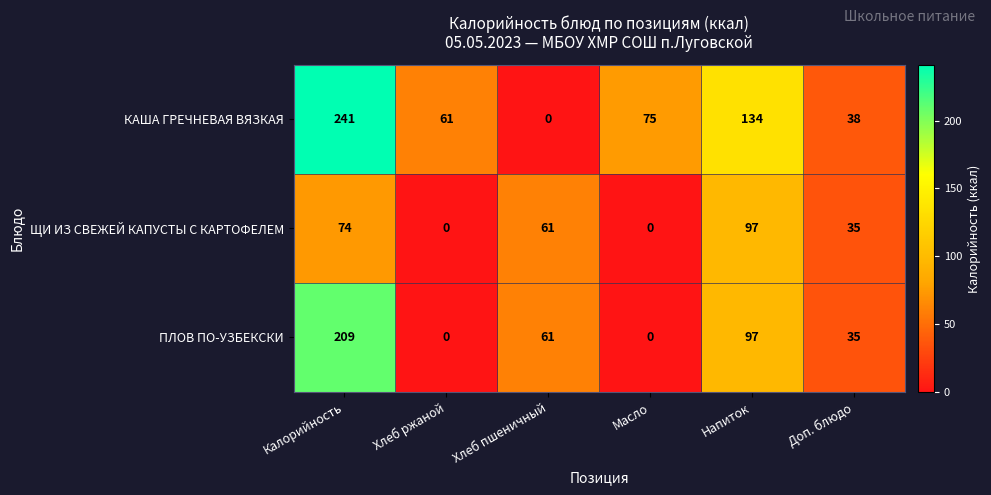

Reading right to left, list all the values displayed in this chart.

КАША ГРЕЧНЕВАЯ ВЯЗКАЯ: Доп. блюдо=38	Напиток=134	Масло=75	Хлеб пшеничный=0	Хлеб ржаной=61	Калорийность=241
ЩИ ИЗ СВЕЖЕЙ КАПУСТЫ С КАРТОФЕЛЕМ: Доп. блюдо=35	Напиток=97	Масло=0	Хлеб пшеничный=61	Хлеб ржаной=0	Калорийность=74
ПЛОВ ПО-УЗБЕКСКИ: Доп. блюдо=35	Напиток=97	Масло=0	Хлеб пшеничный=61	Хлеб ржаной=0	Калорийность=209